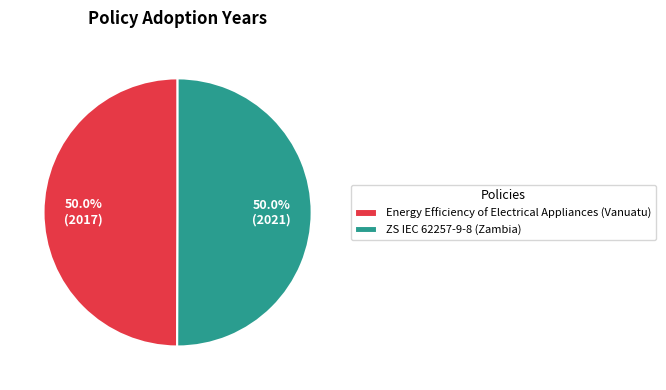

Is it true that Energy Efficiency of Electrical Appliances (Vanuatu) is 59% of the pie?

False